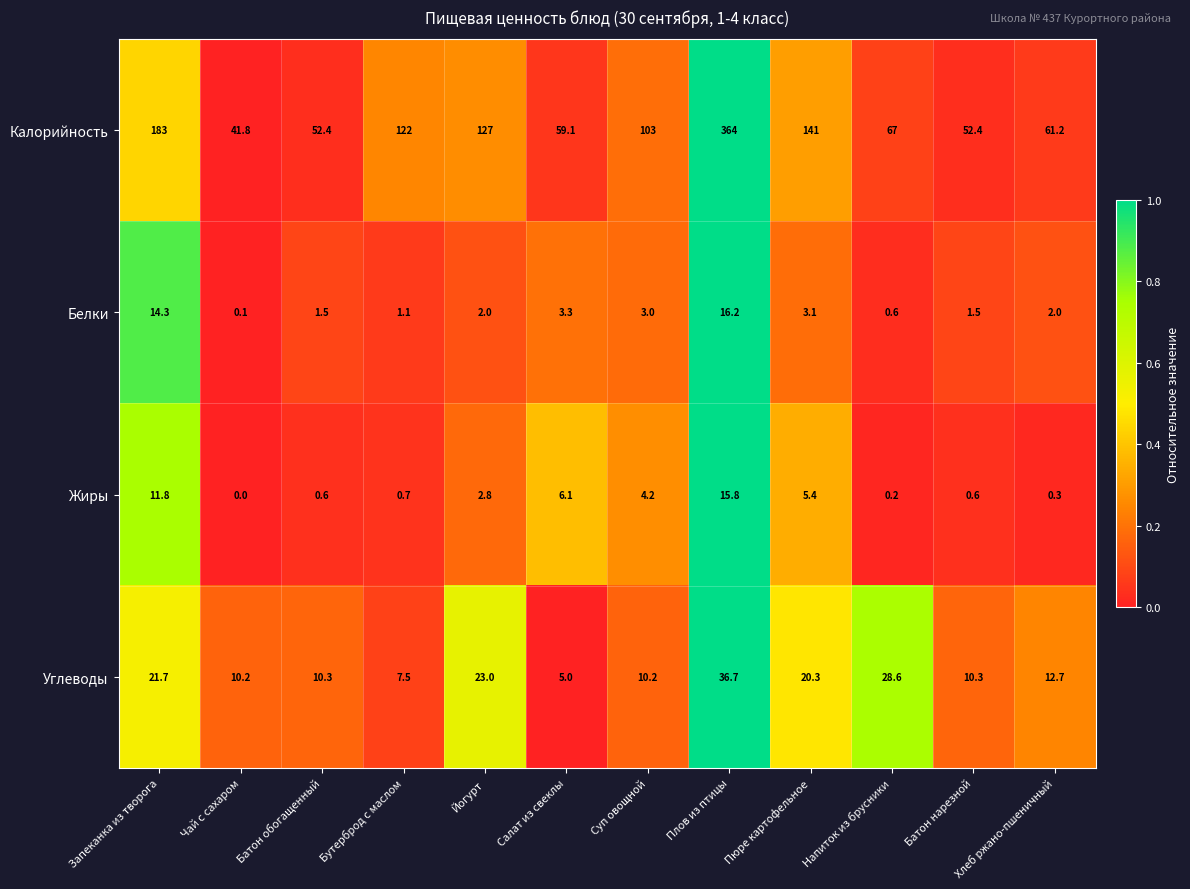

Is it true that Углеводы equals 21.7 at Запеканка из творога?

True